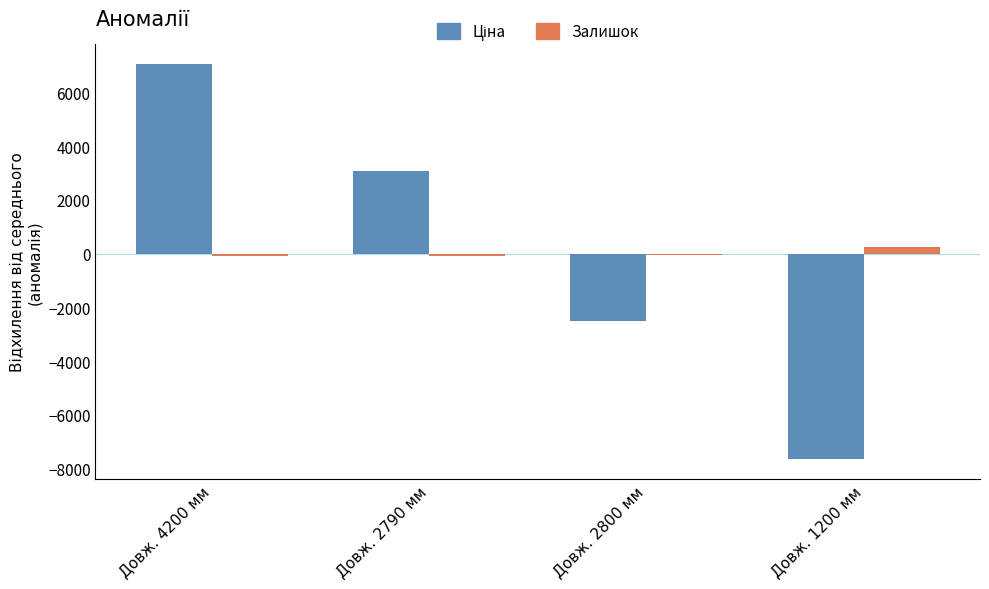

At which category does the chart reach its peak across all series?

Довж. 4200 мм